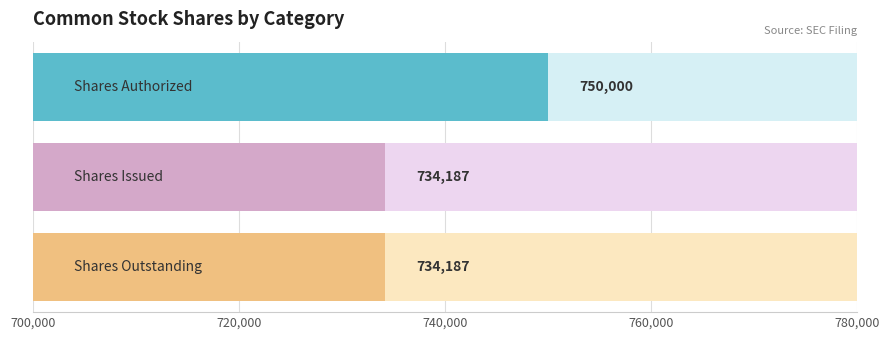

Which label corresponds to the smallest value in the chart?

Shares Issued